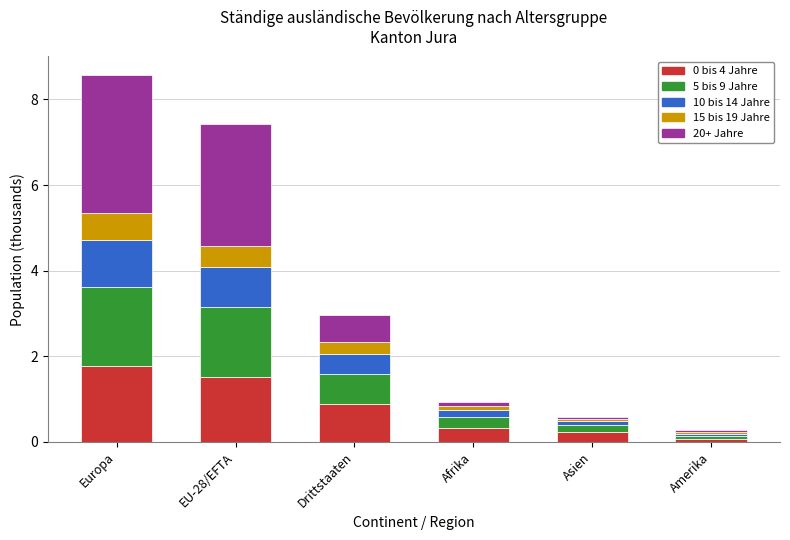

What is the sum of all 0 bis 4 Jahre values?

4.8